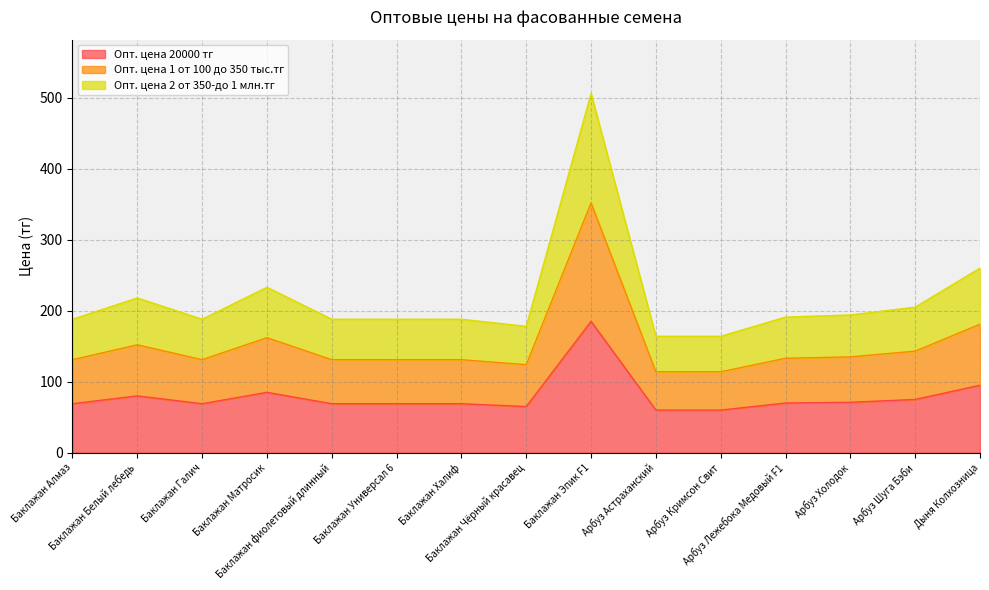

How many values in the Опт. цена 2 от 350-до 1 млн.тг series are below 188?

3